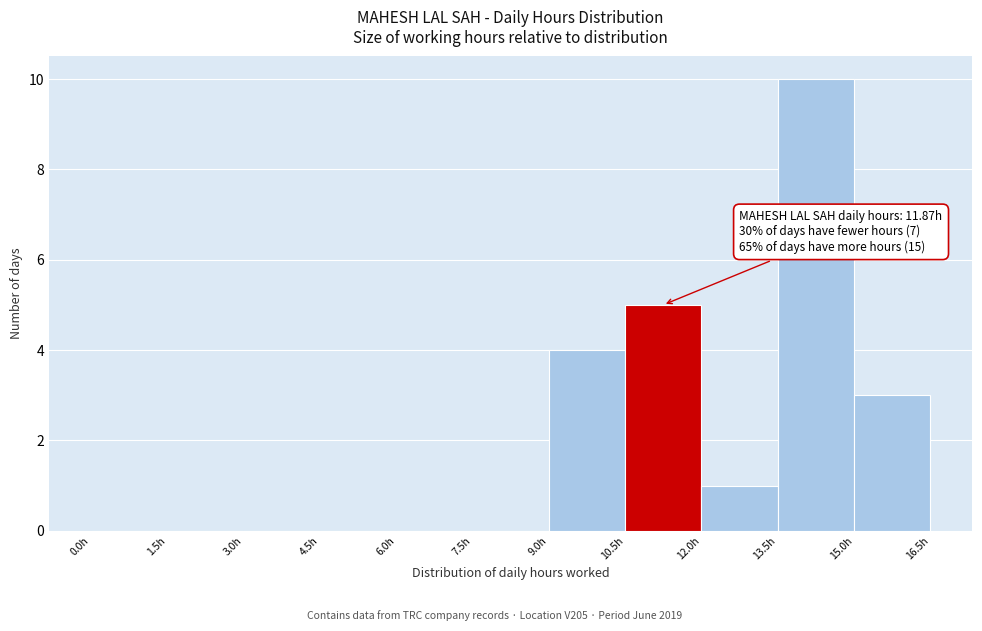

Over which range of the x-axis is the bar tallest?

13.5 to 15.0